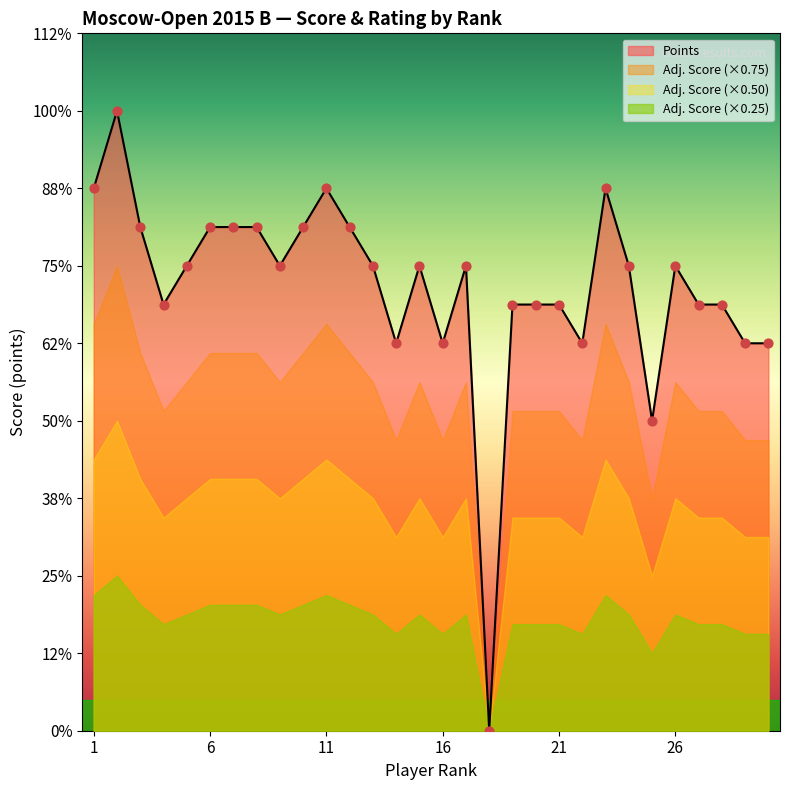

What is the change in value from 8 to 27?

-1.0